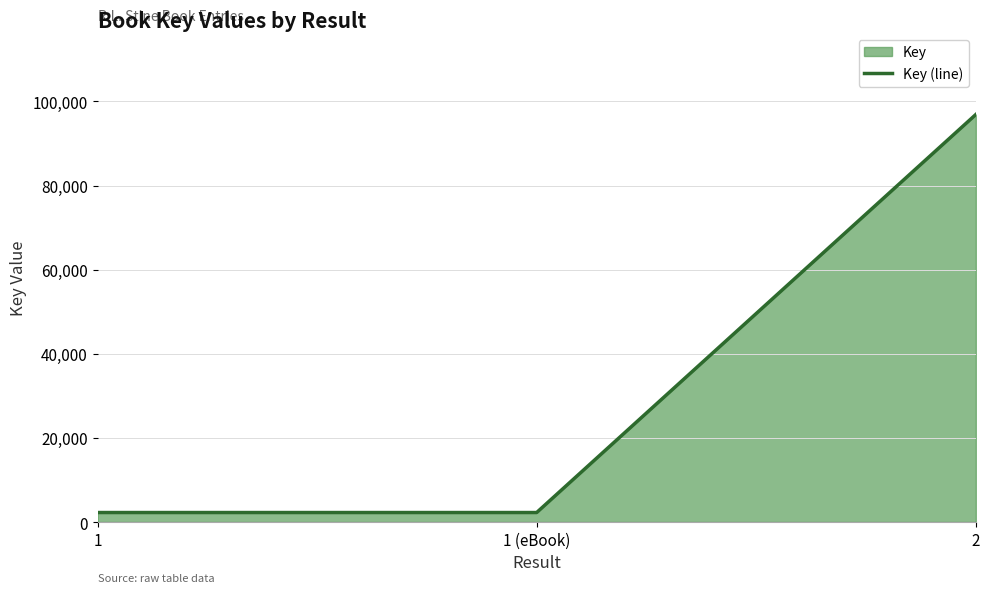

What is the value of the 3rd point from the left?

96901